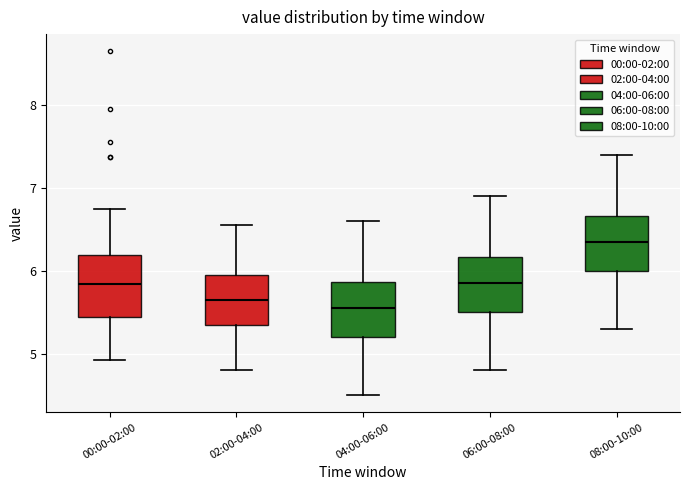

Which box has the highest median line?

08:00-10:00